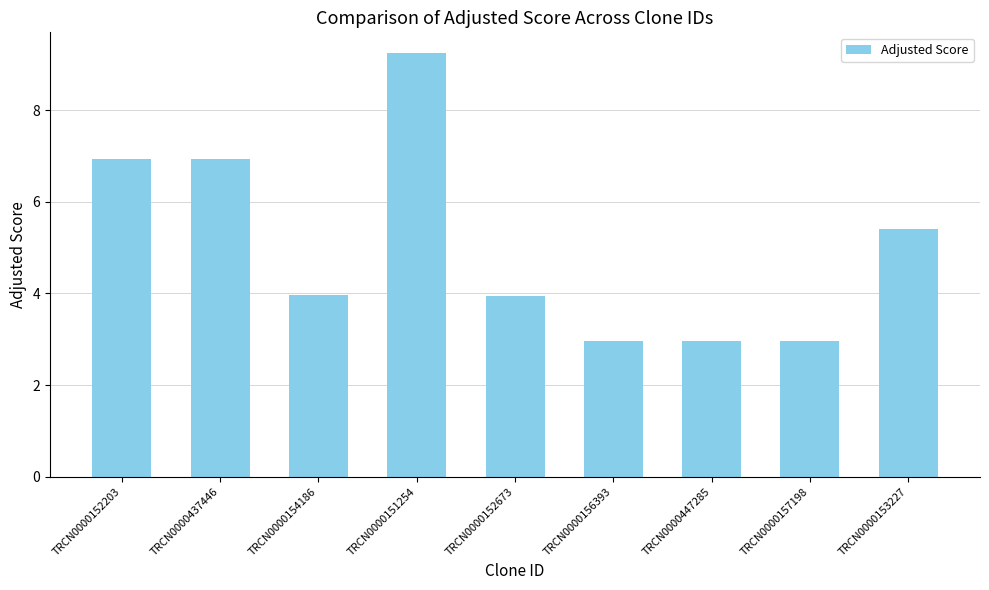

What is the smallest value displayed?

3.0